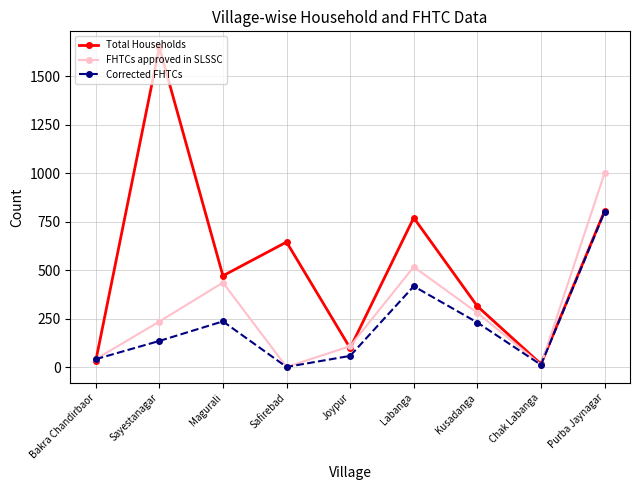

What is the label of the 7th point from the left?

Kusadanga